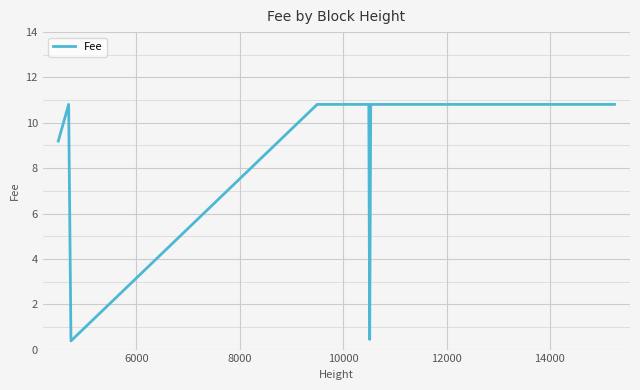

What is the maximum value shown in the chart?

10.8